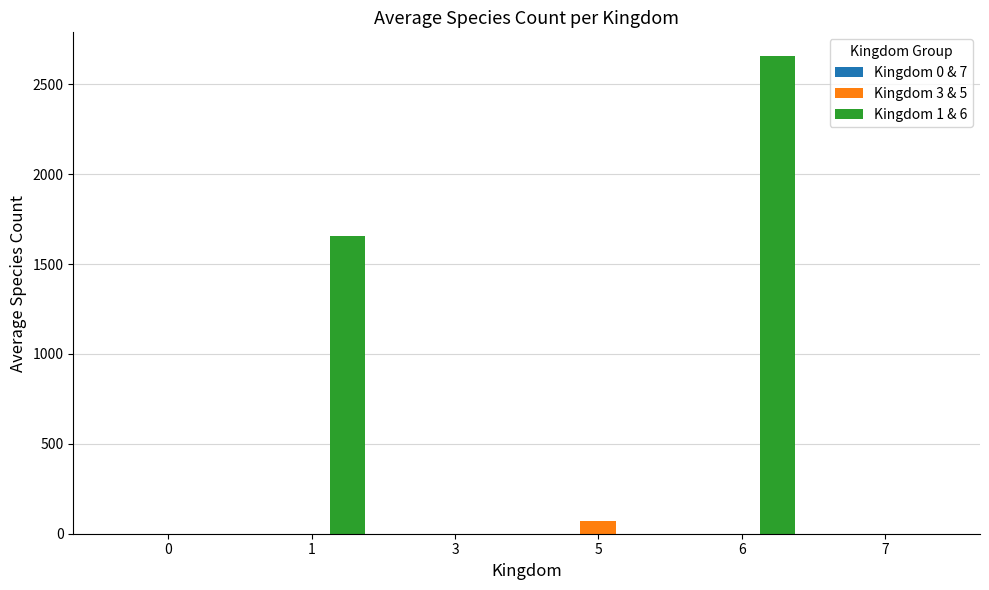

Read the Kingdom 3 & 5 value at 5.

71.5